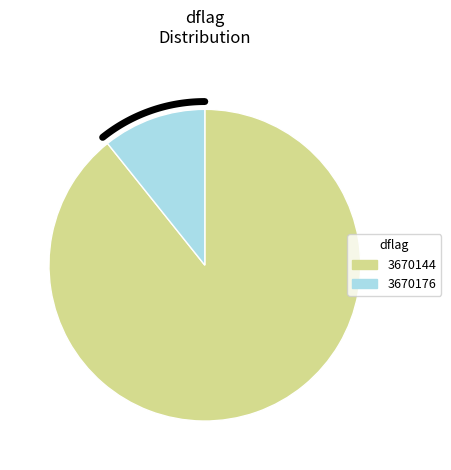

How many slices are in this pie chart?

2